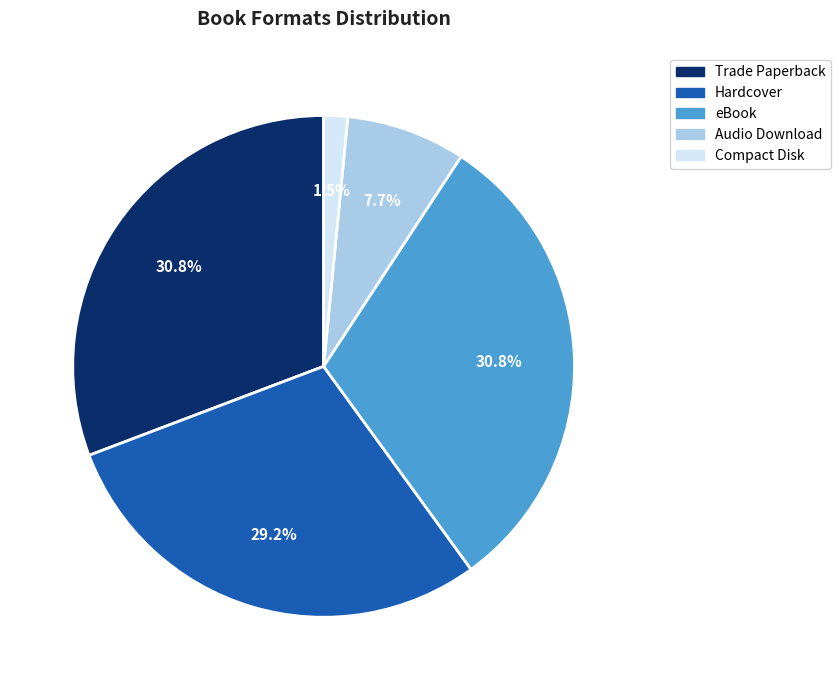

Approximately how many times larger is the value at Trade Paperback compared to Hardcover?

1.1